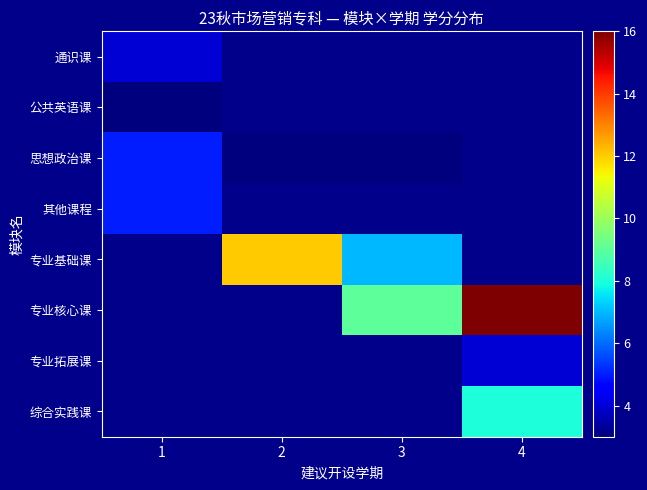

Between 2 and 1, which is larger?

1